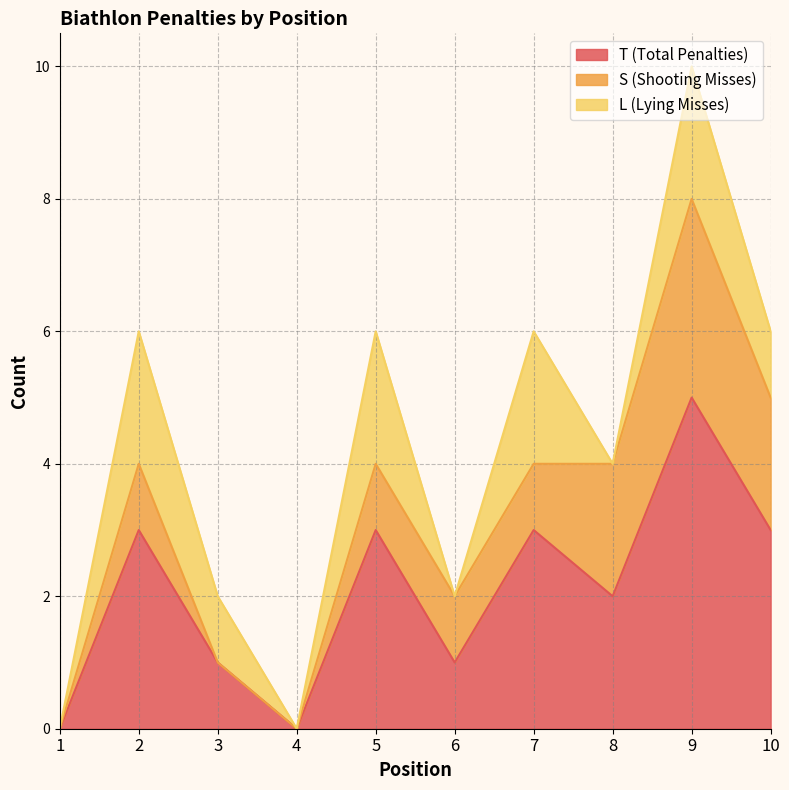

List the series in order of their peak value, lowest first.

L (Lying Misses), S (Shooting Misses), T (Total Penalties)